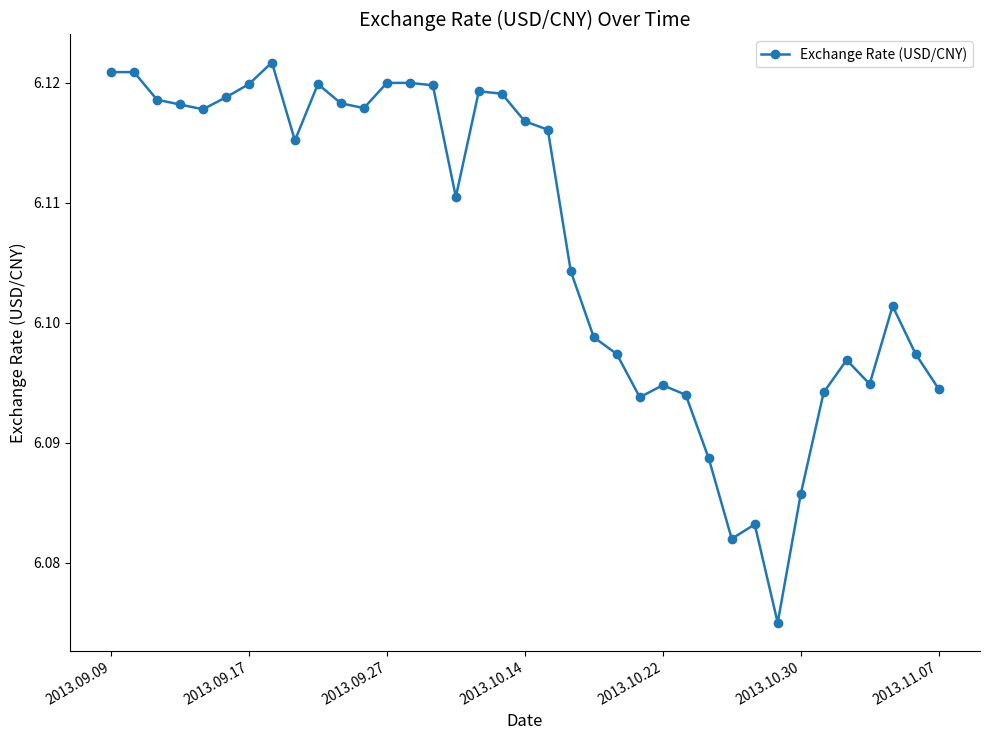

True or false: the data has more than 1 interior local peaks.

True